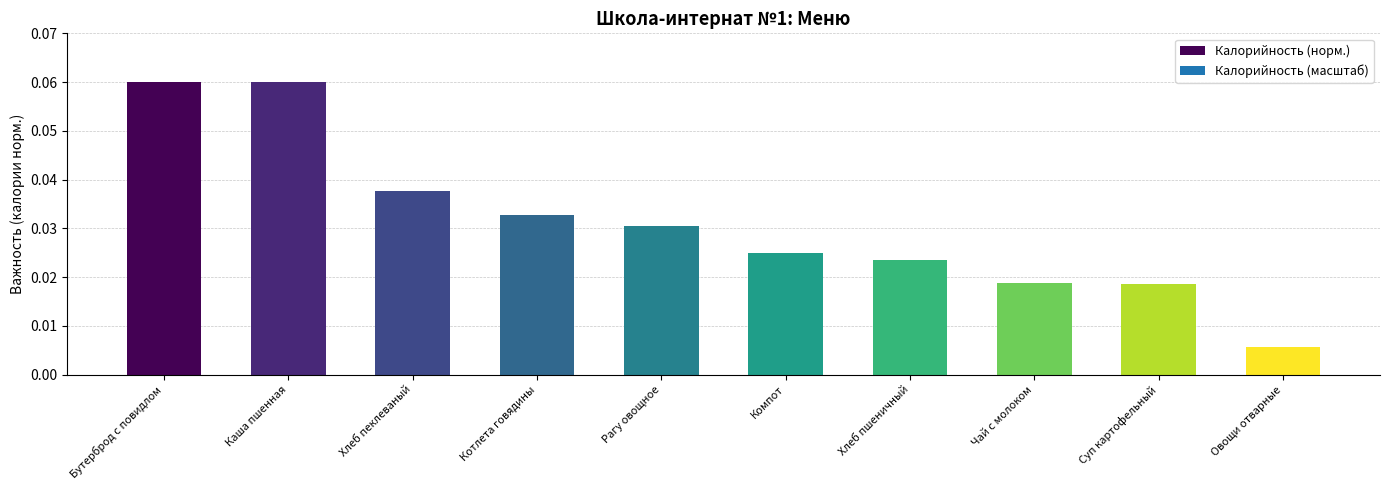

What is the sum of all values?

0.3